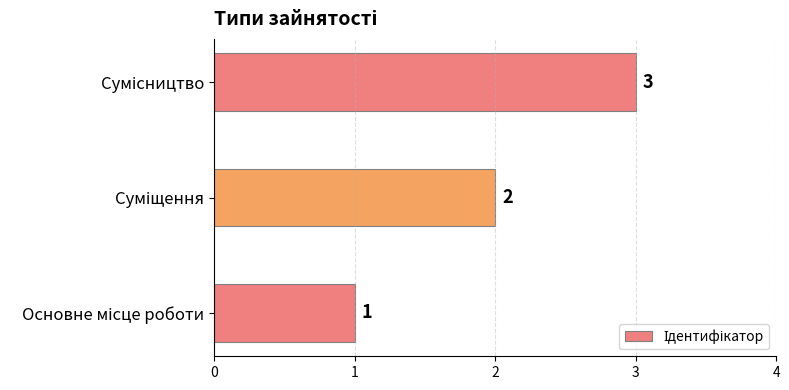

What is the sum of all values?

6